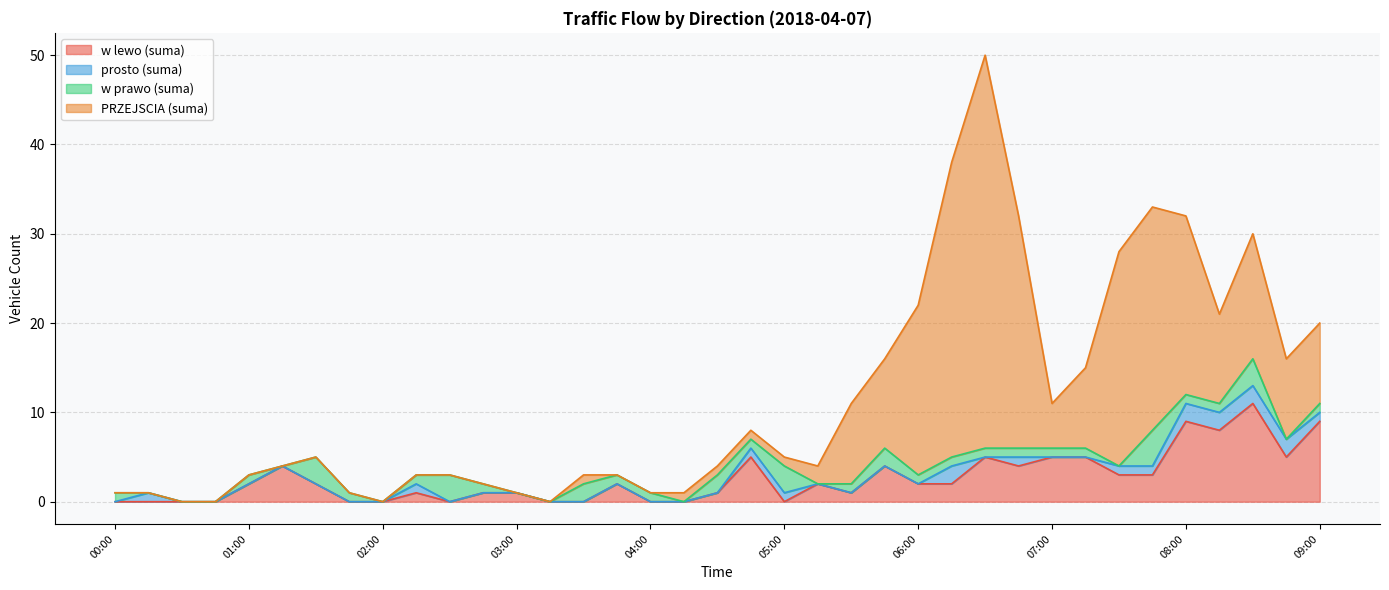

What position from the left is 04:15?

18